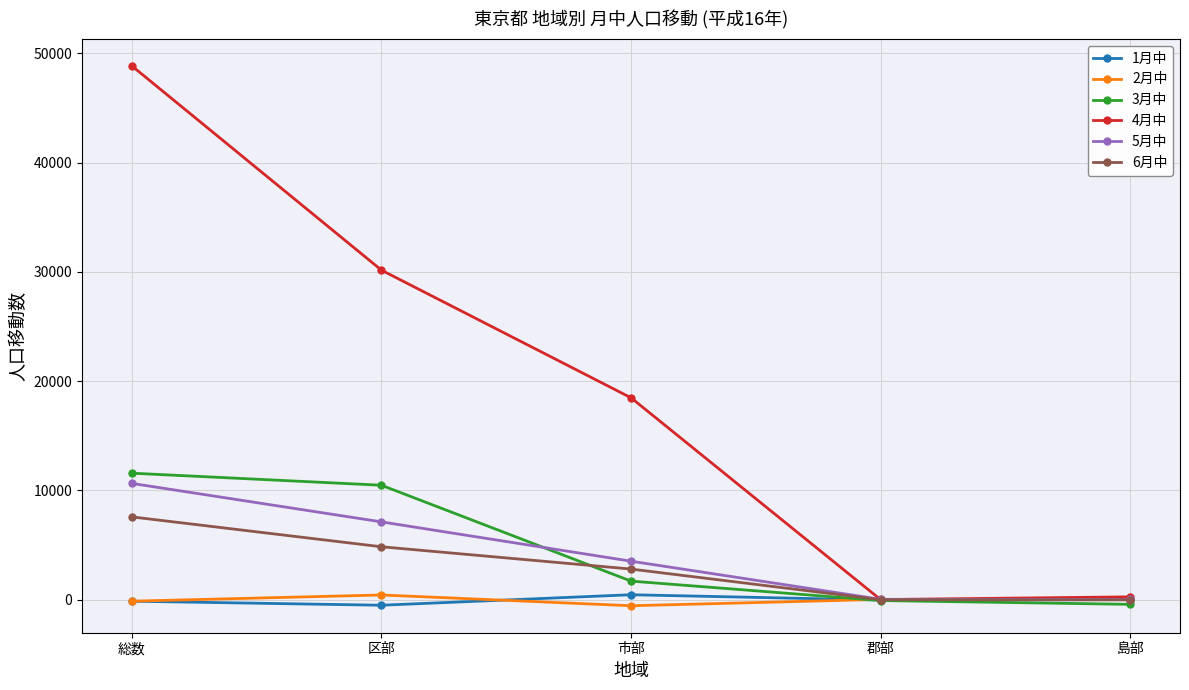

What is the label of the 3rd point from the right?

市部